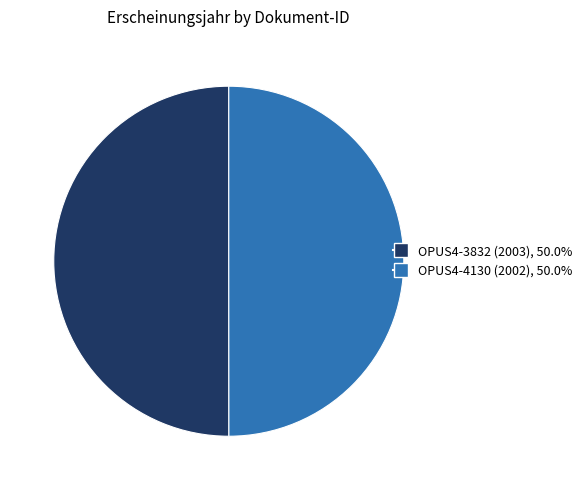

What is the ratio of the value at OPUS4-4130 (2002) to the value at OPUS4-3832 (2003)?

1.0